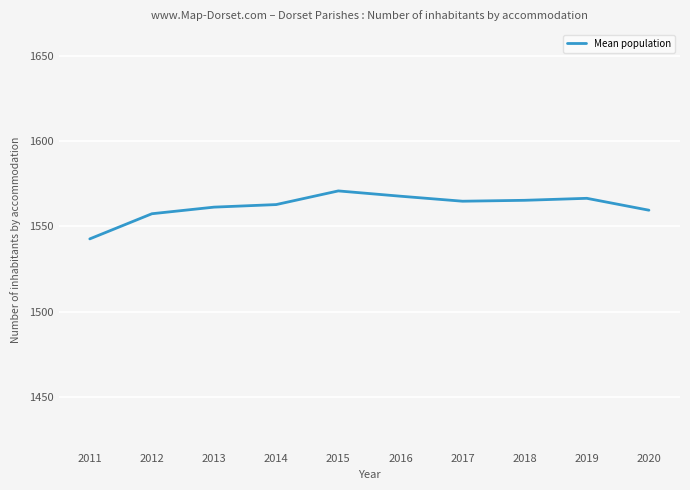

Read the value at 2018.

1565.3